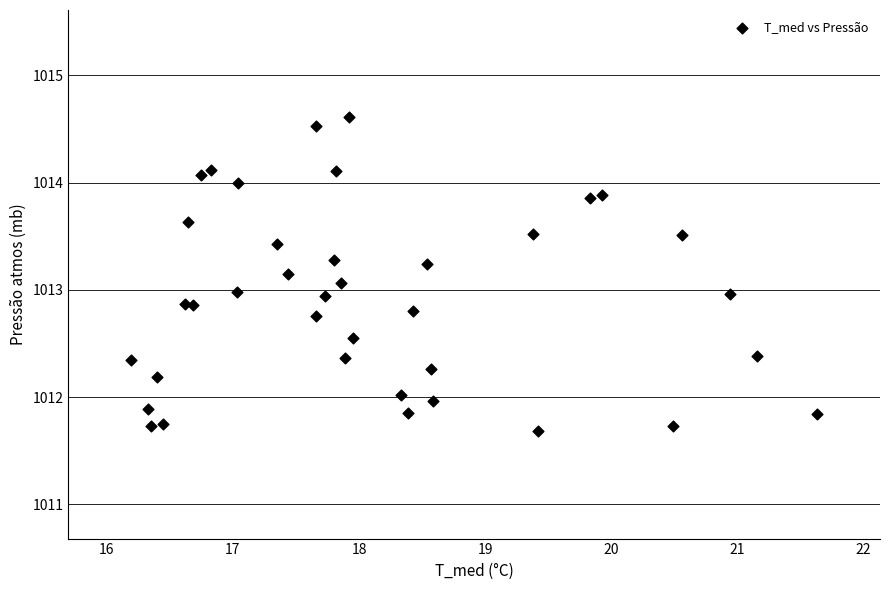

What is the range of X values (max minus min)?

5.4